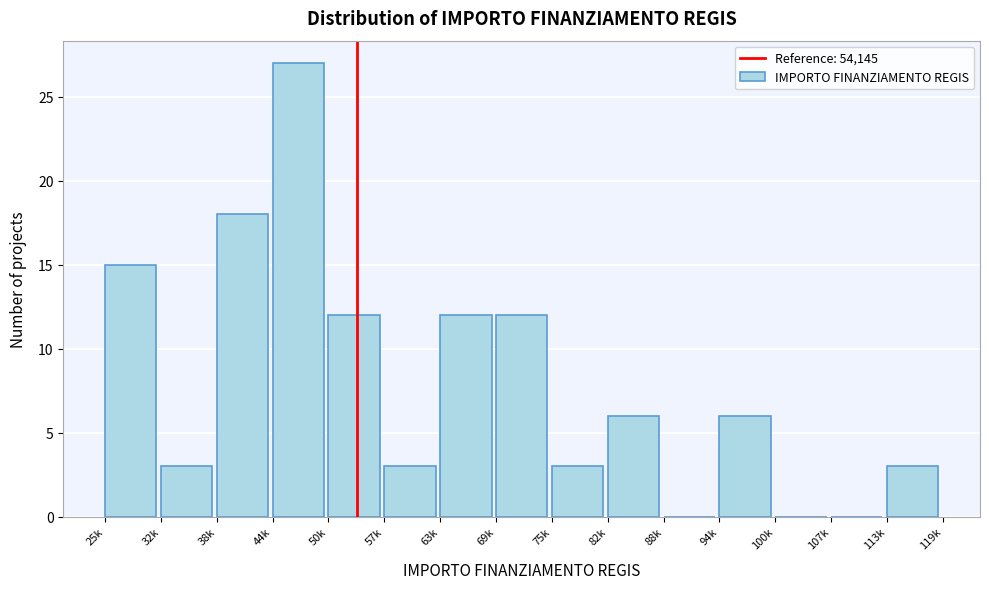

Reading left to right, what are all the values shown in this chart?

25k=15	32k=3	38k=18	44k=27	50k=12	57k=3	63k=12	69k=12	75k=3	82k=6	88k=0	94k=6	100k=0	107k=0	113k=3